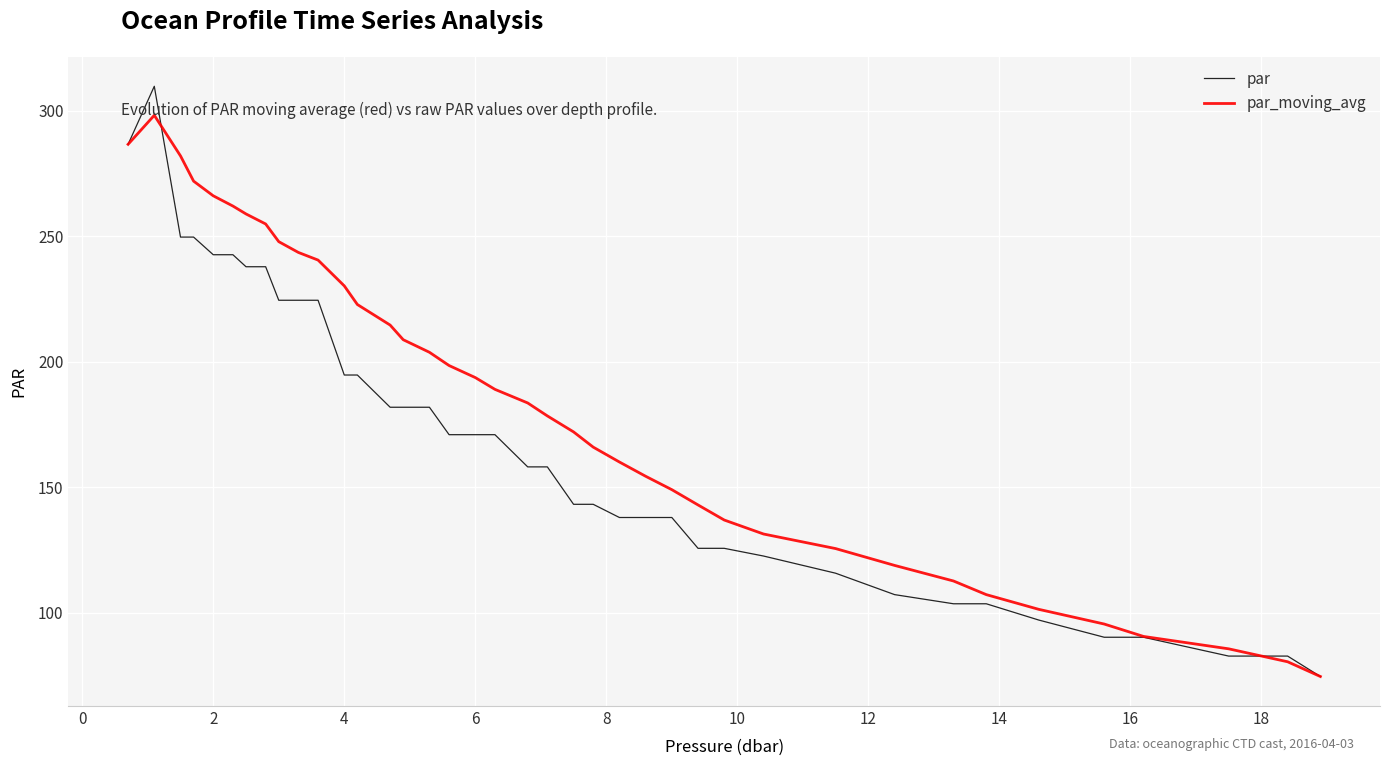

List the series in order of their peak value, highest first.

par, par_moving_avg